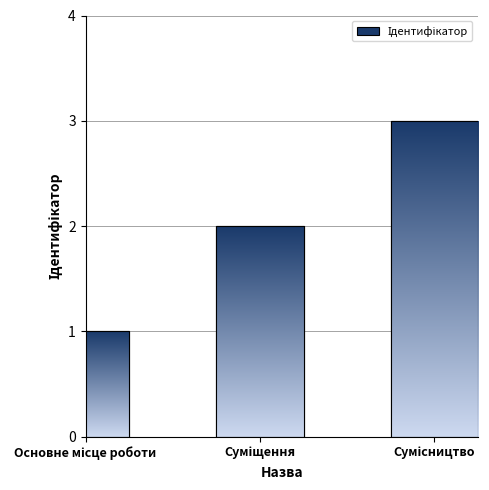

What is the sum of all values?

6